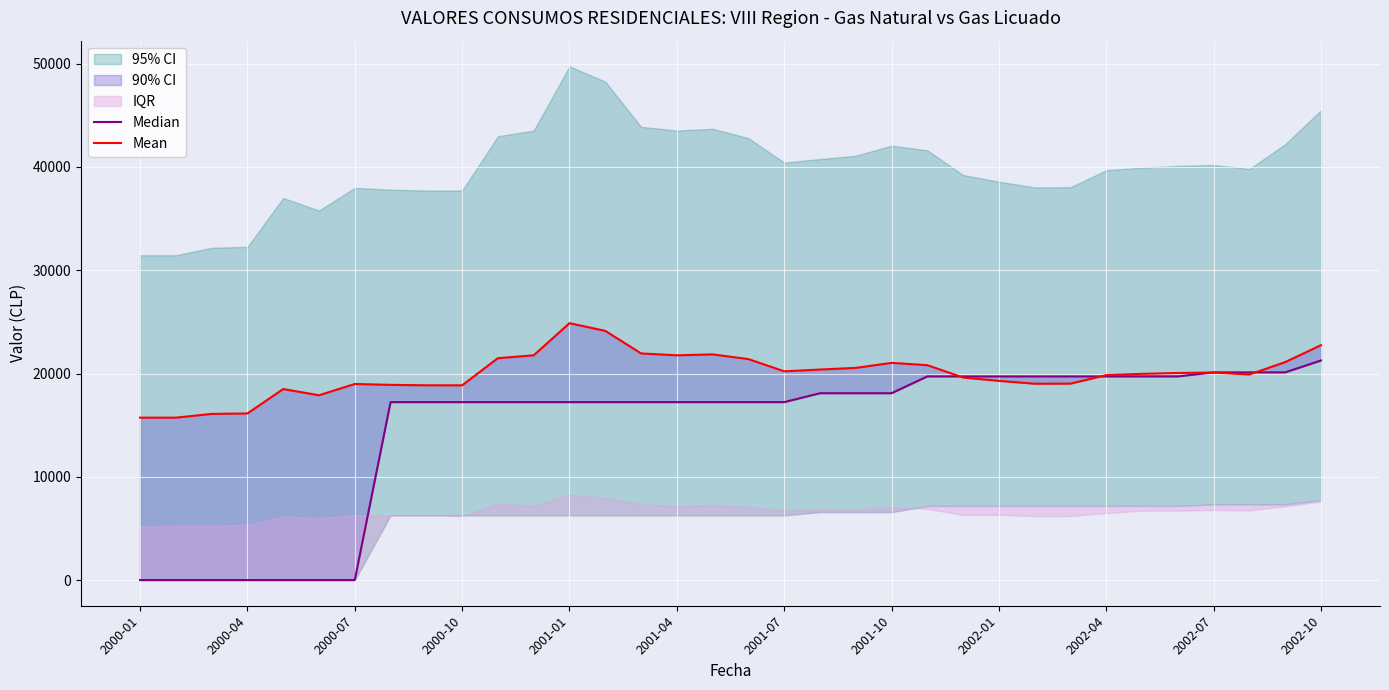

Which series has the largest range (max minus min)?

Median